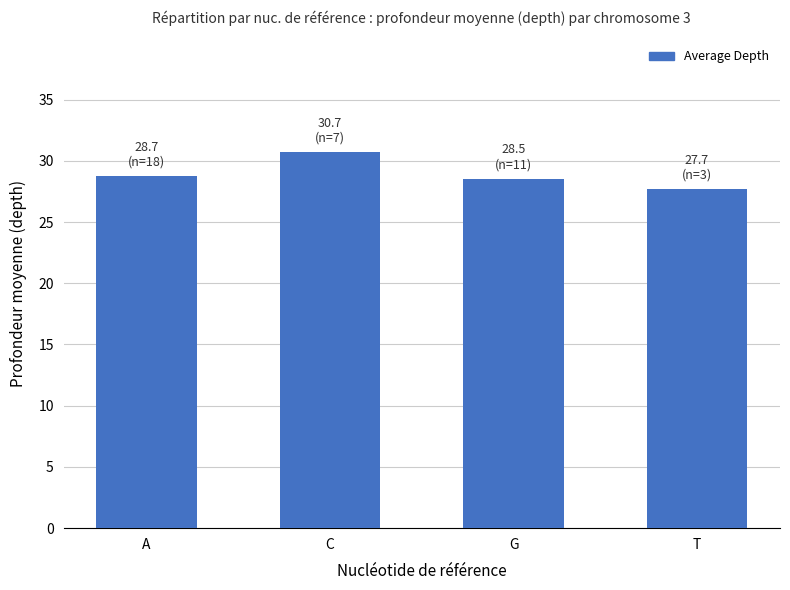

What is the smallest value displayed?

27.7